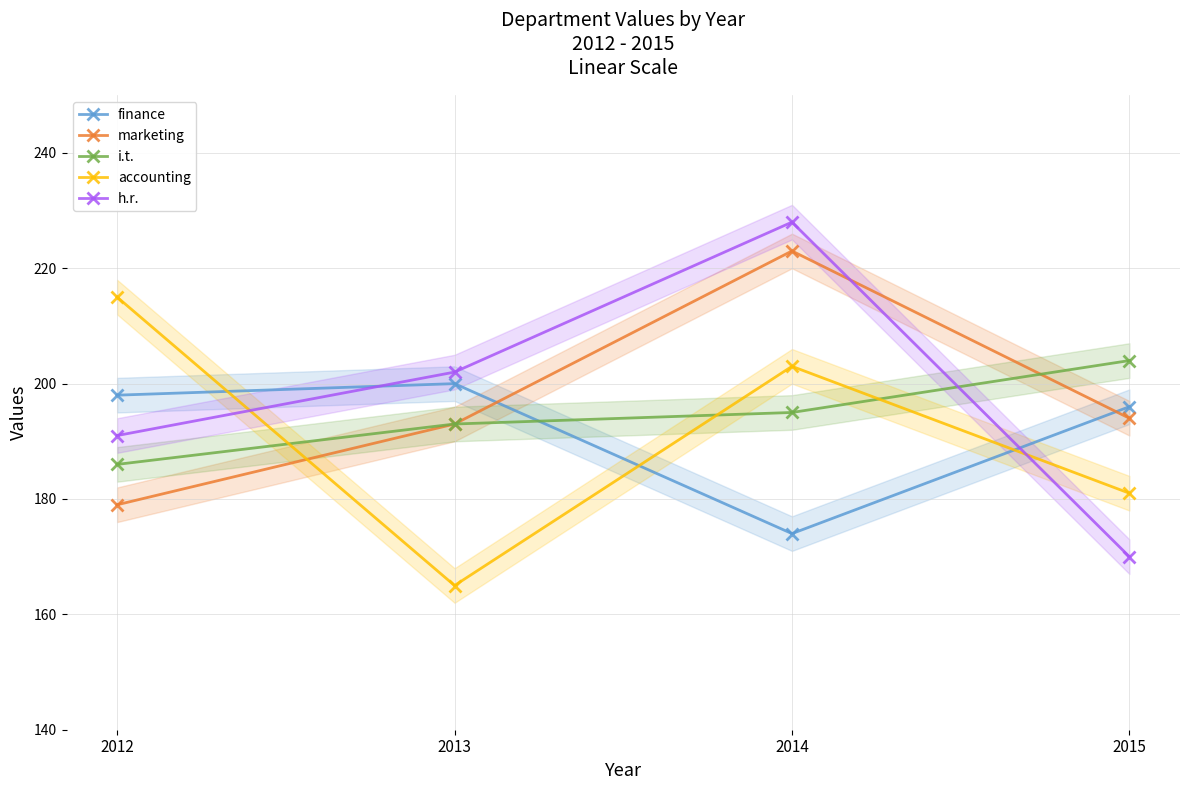

How many intersections are there between marketing and h.r.?

1